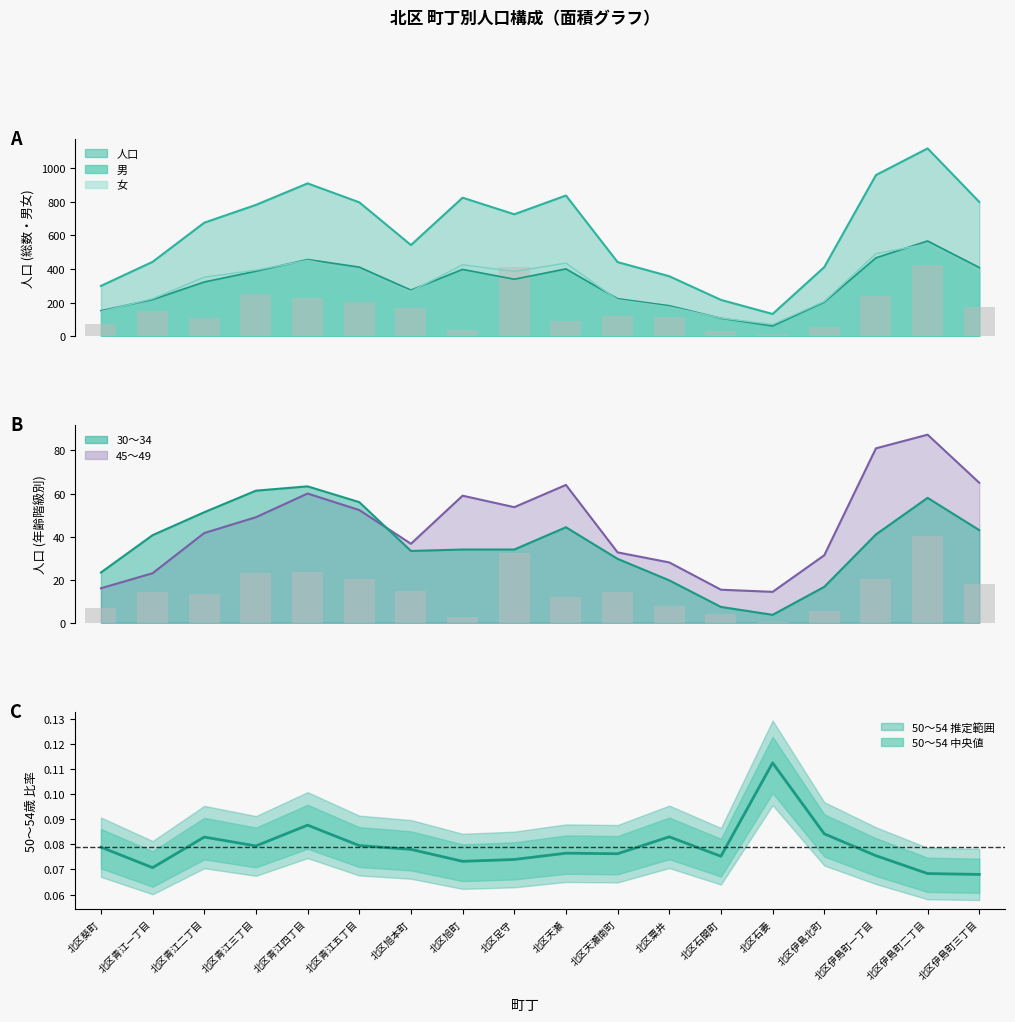

What is the sum of all 人口 values?

11599